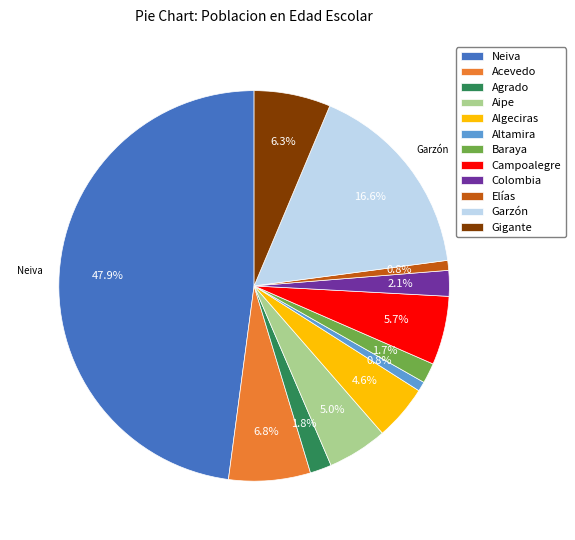

Combined, what portion of the pie is Elías and Algeciras?

5.4%